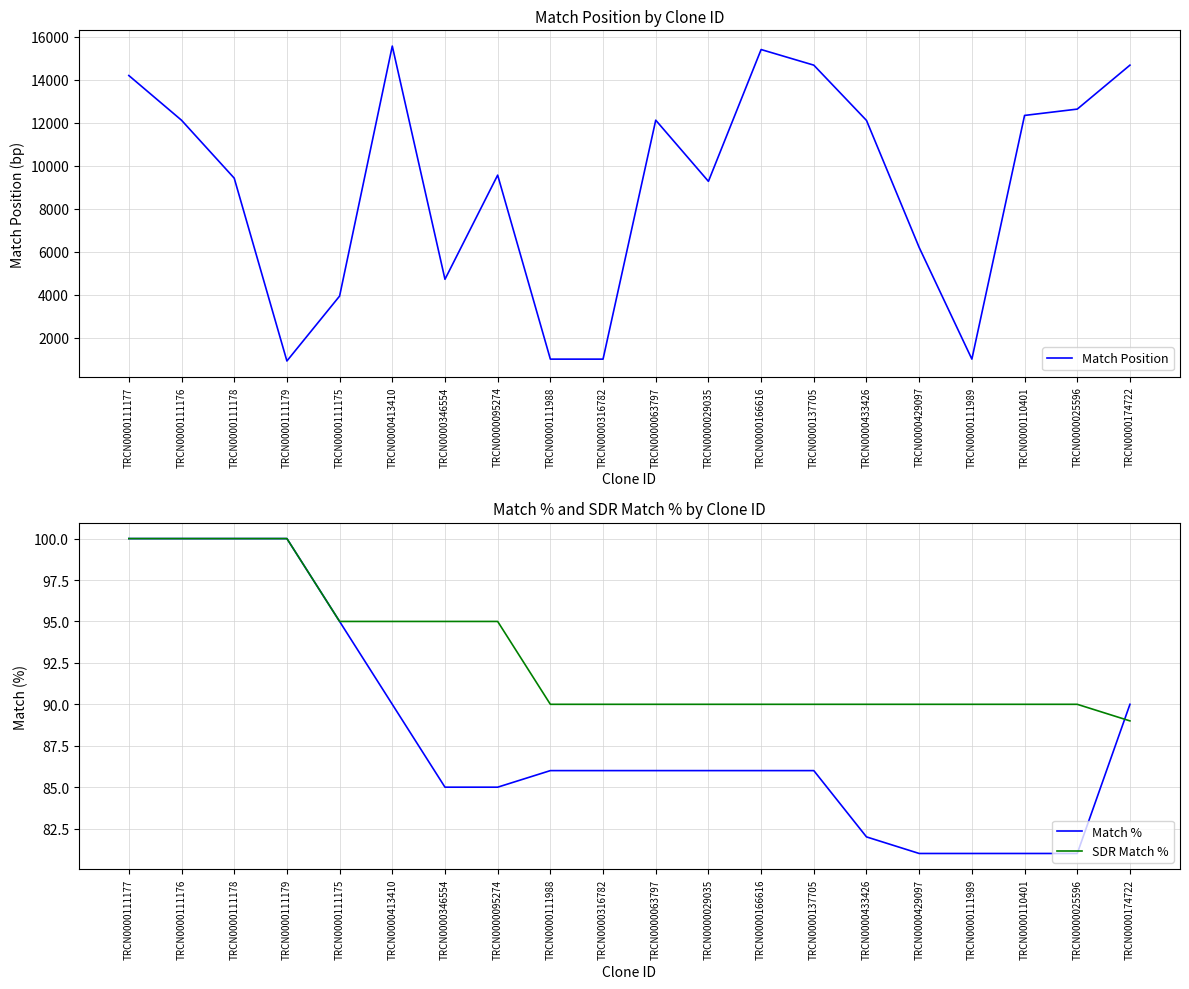

True or false: SDR Match % and Match % cross at least once.

True